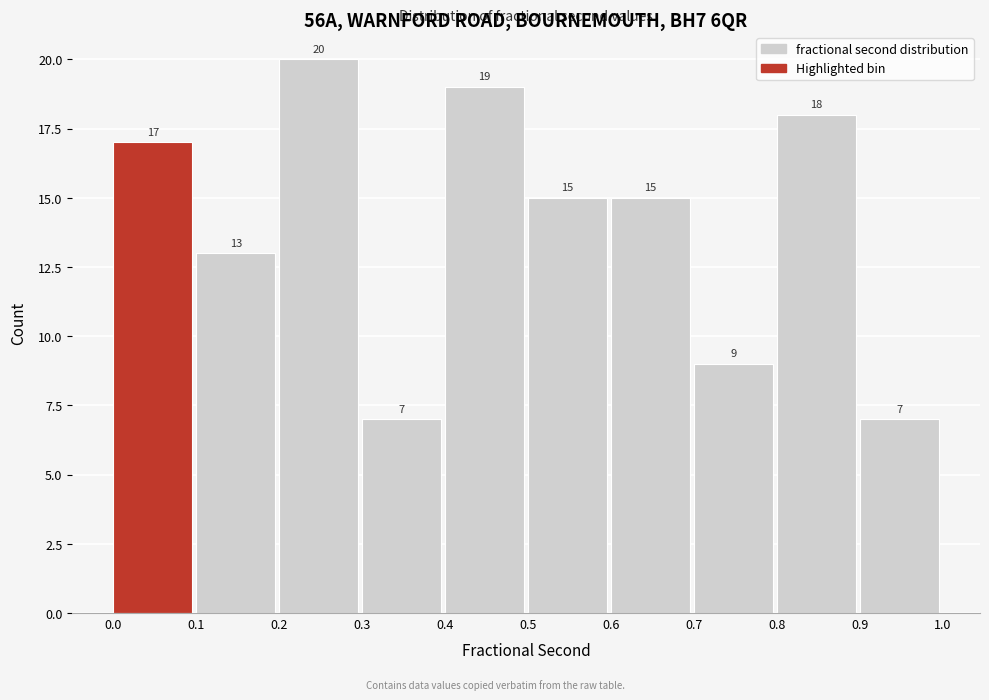

What is the height of the bar covering 0.3 to 0.4 on the x-axis?

7